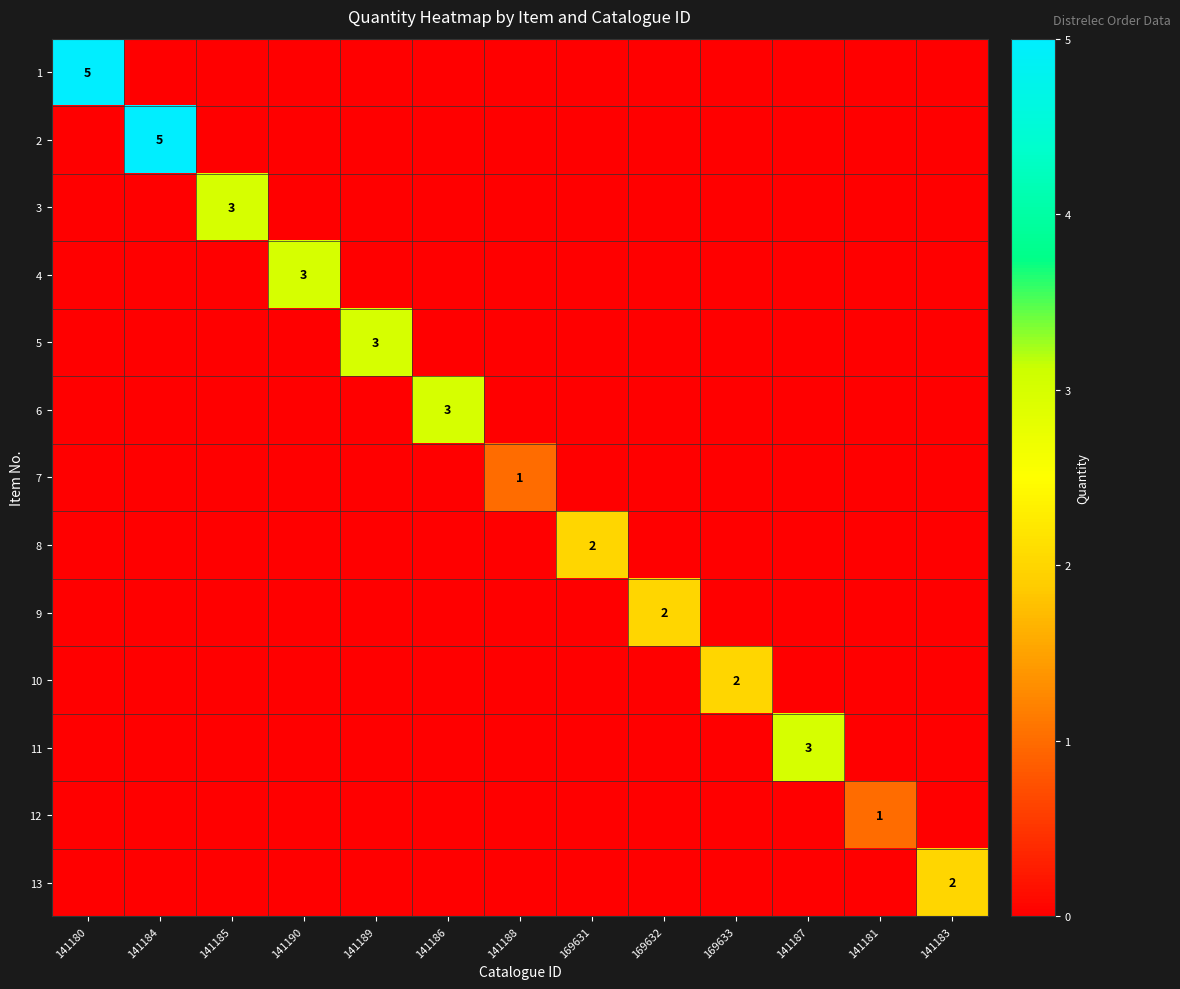

Is it true that 1 equals 7 at 141180?

False